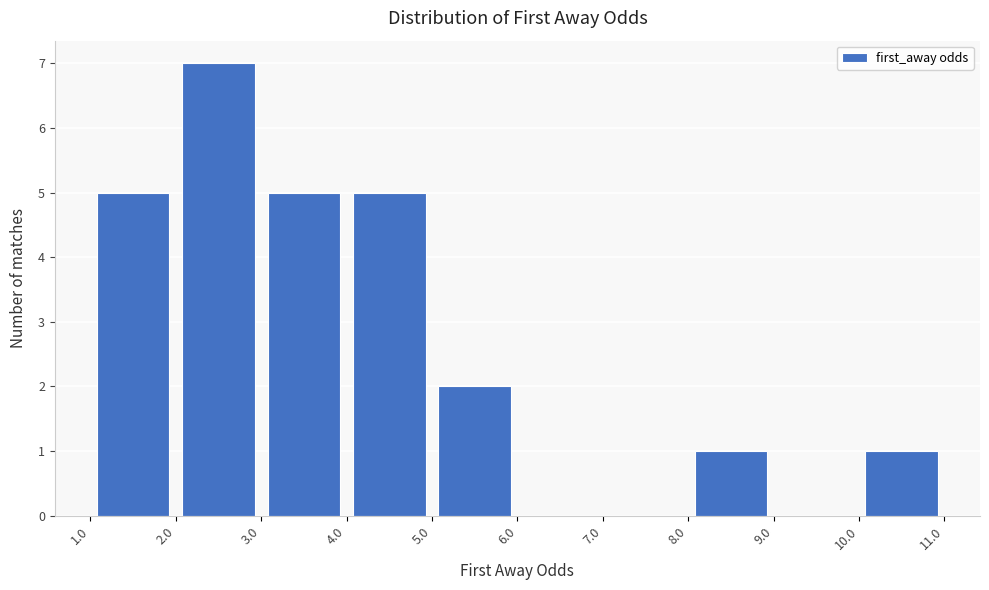

How tall is the bar that spans 3.0 to 4.0 on the x-axis? The values are not printed on the chart, so give them approximately, as read against the axis.

5